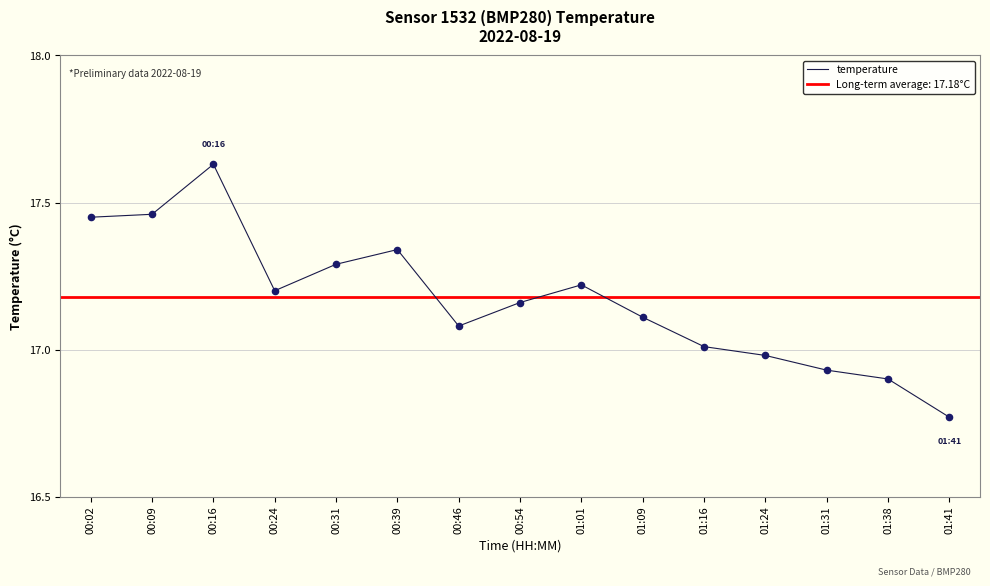

Between 00:46 and 00:09, which is larger?

00:09